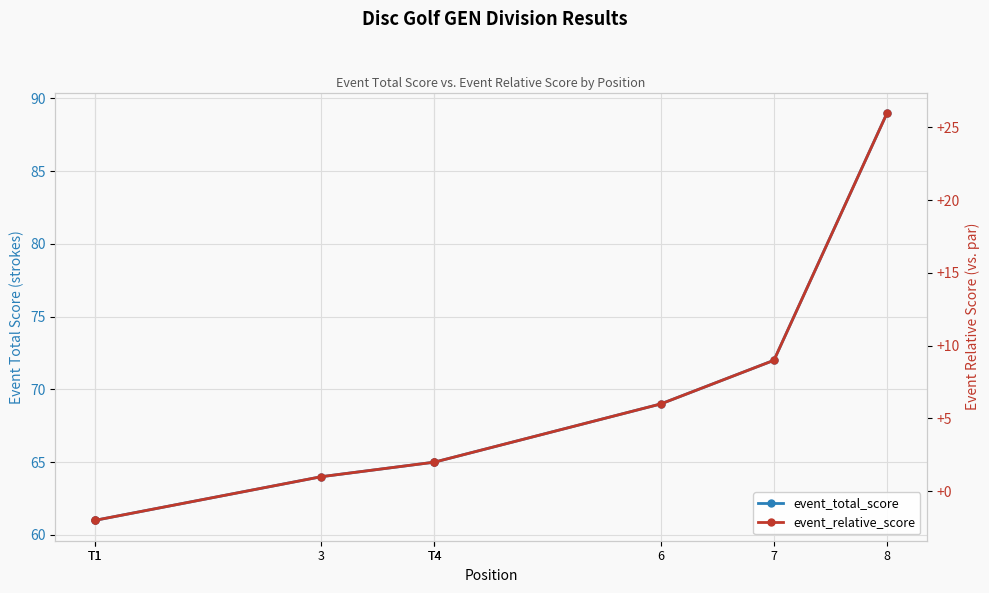

What is the approximate value of event_relative_score at T1?

-2